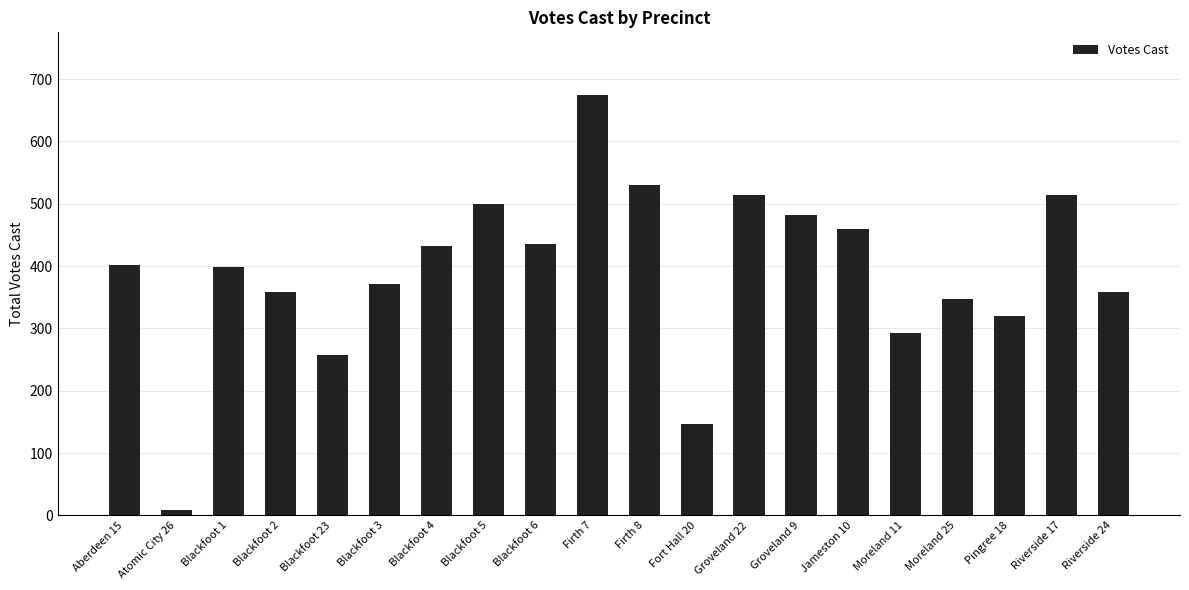

How many bars are there in total?

20